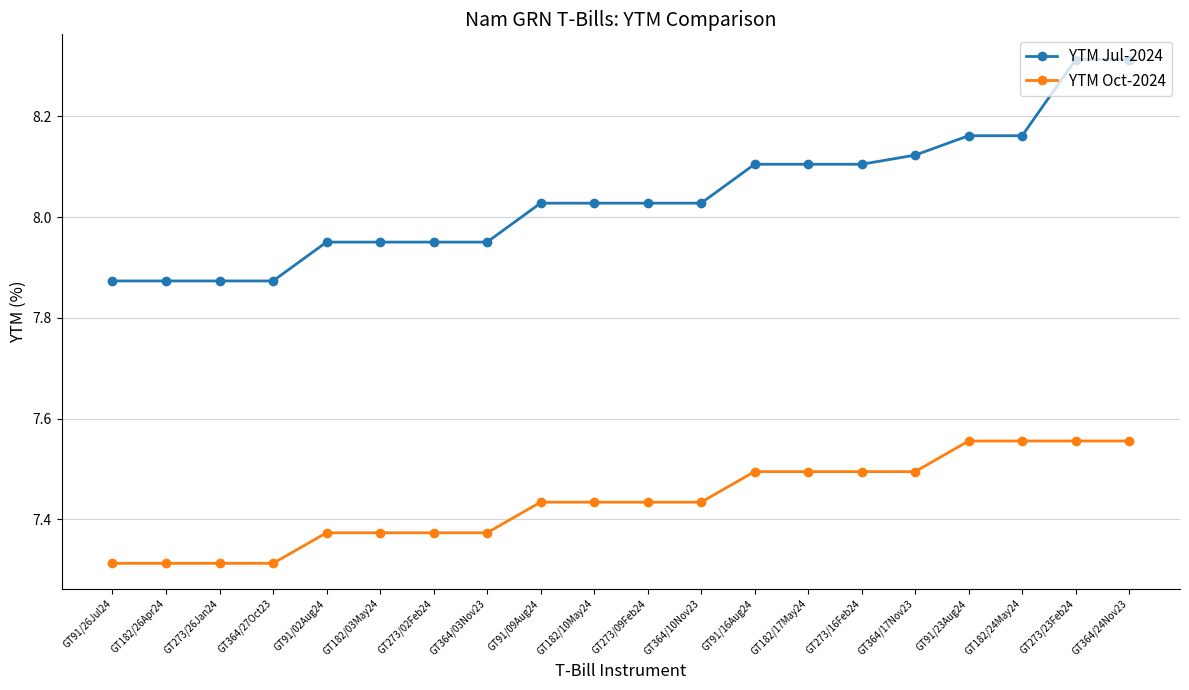

Is the value of YTM Oct-2024 at GT364/24Nov23 greater than the value of YTM Jul-2024 at GT91/09Aug24?

No